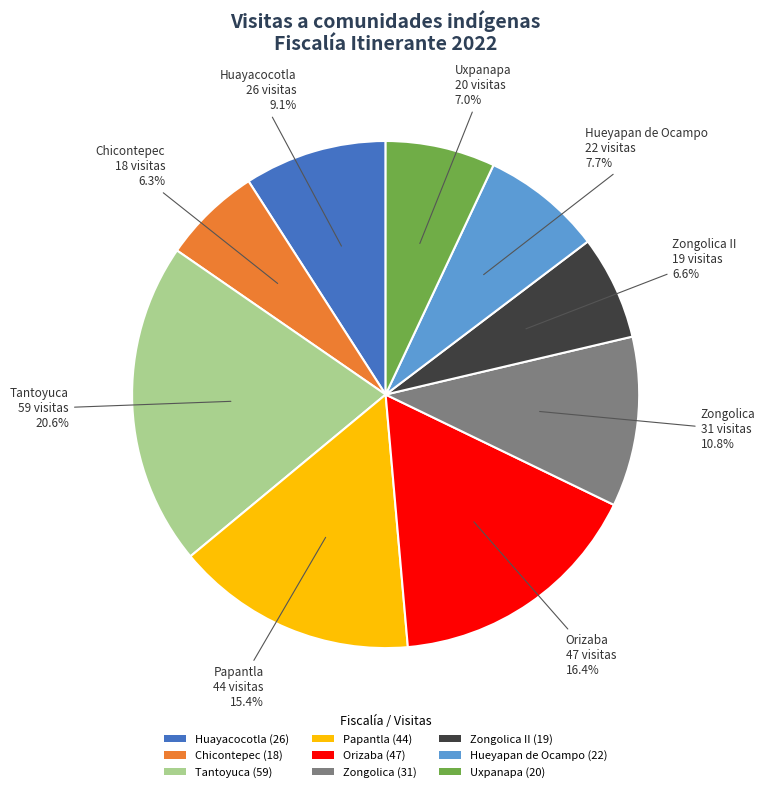

What is the largest slice in the pie chart?

Tantoyuca (59)